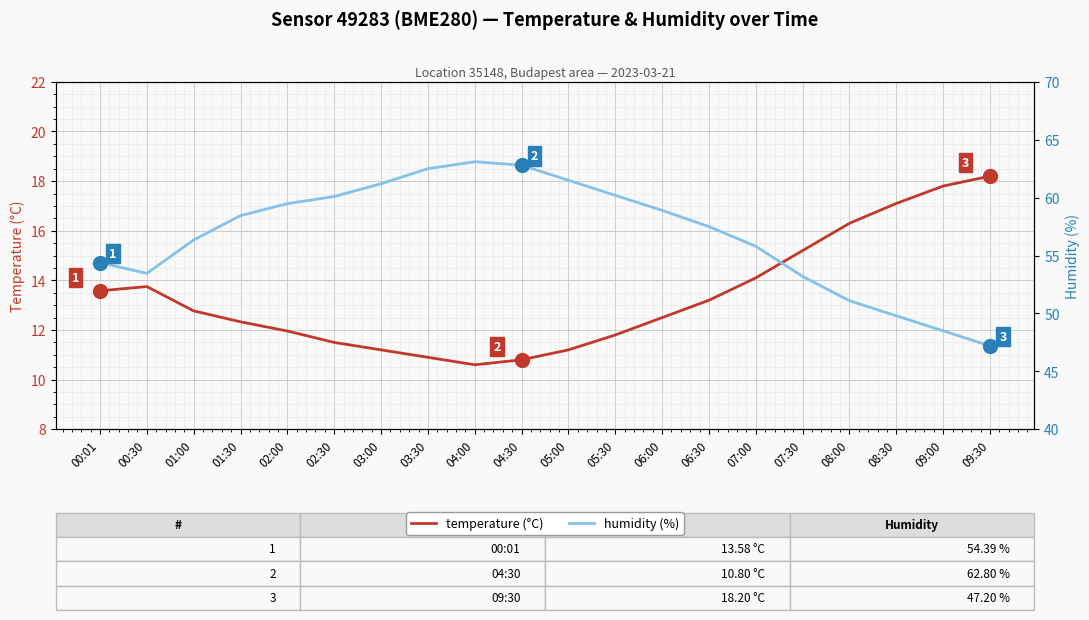

How many interior local valleys does the temperature (°C) series have?

1